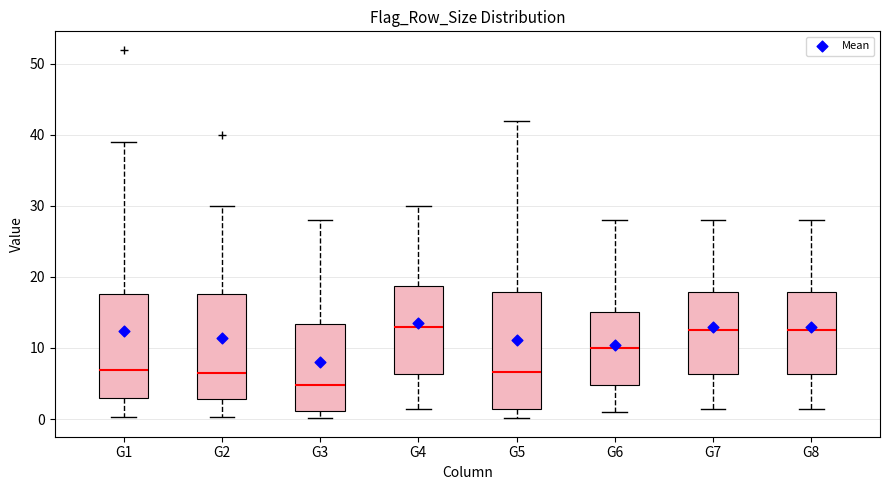

Comparing the boxes themselves (not the whiskers), which one is the tallest?

G5